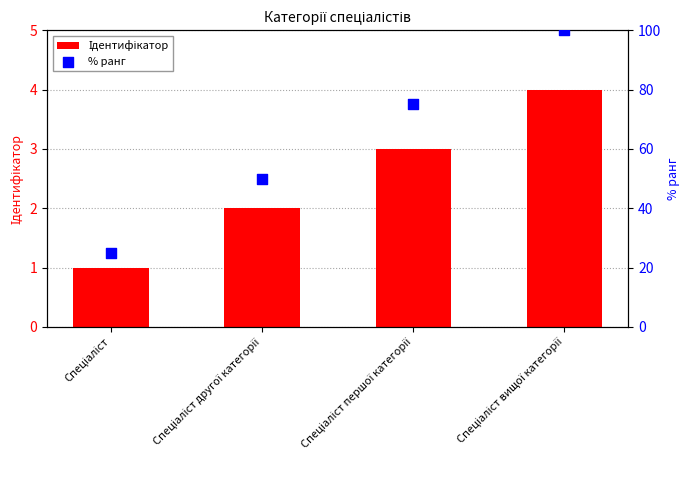

Which series has the largest Y range (max minus min)?

% ранг